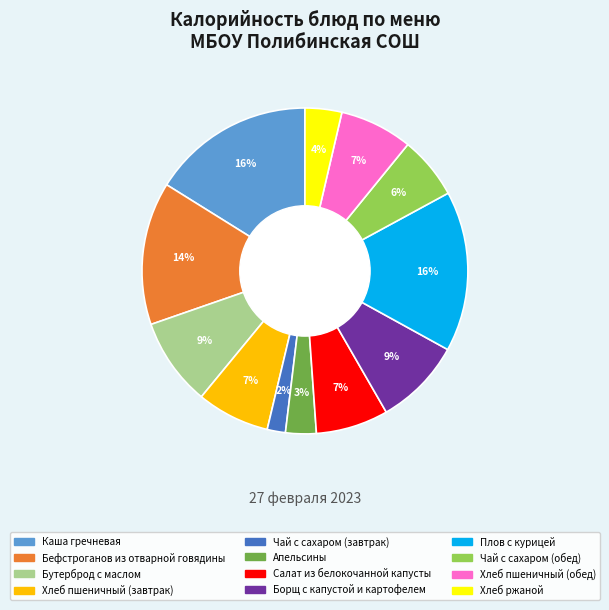

To the nearest percent, what is the average slice percentage?

8%